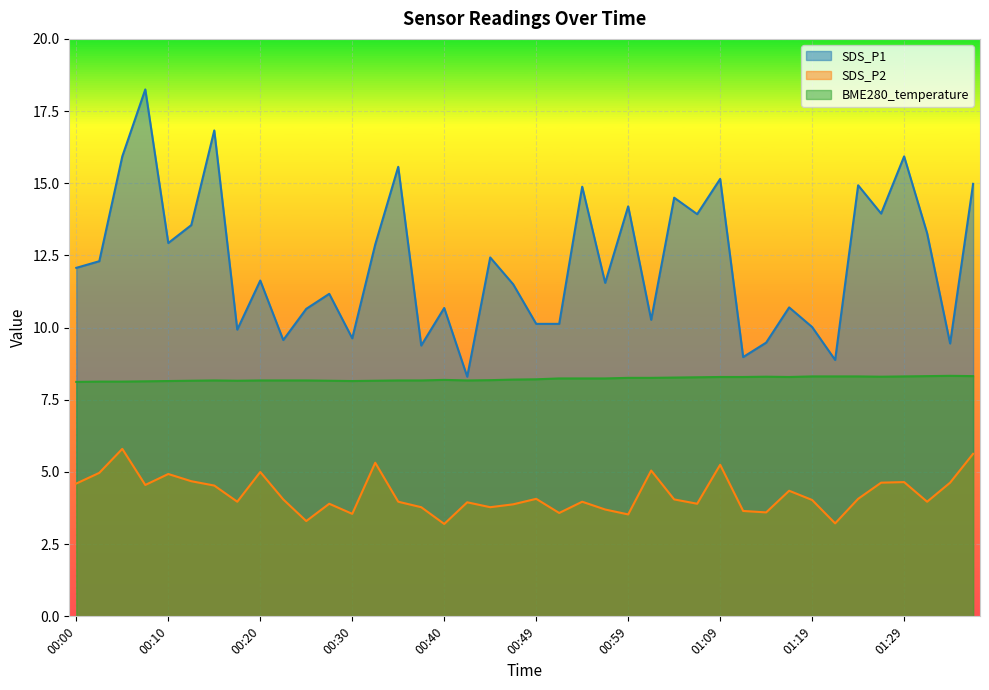

At how many categories does at least one series exceed 11?

24